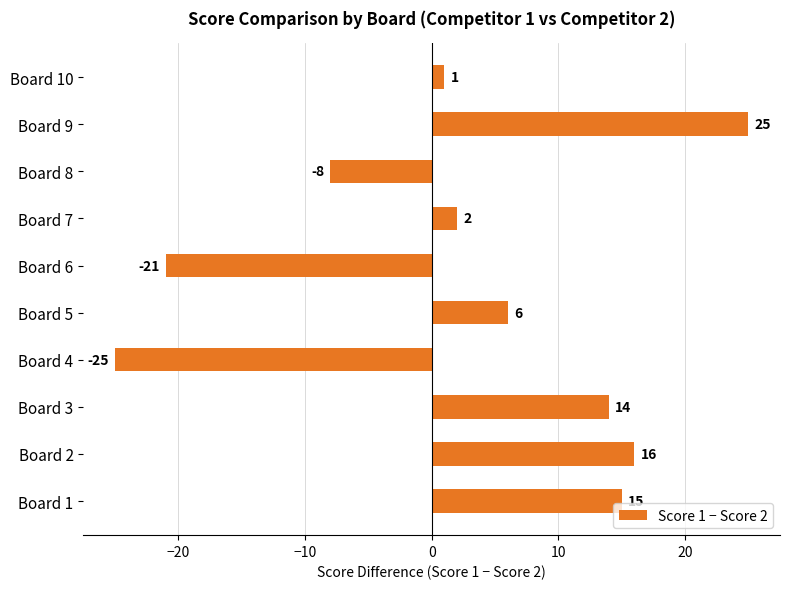

Which has a higher value, Board 2 or Board 10?

Board 2